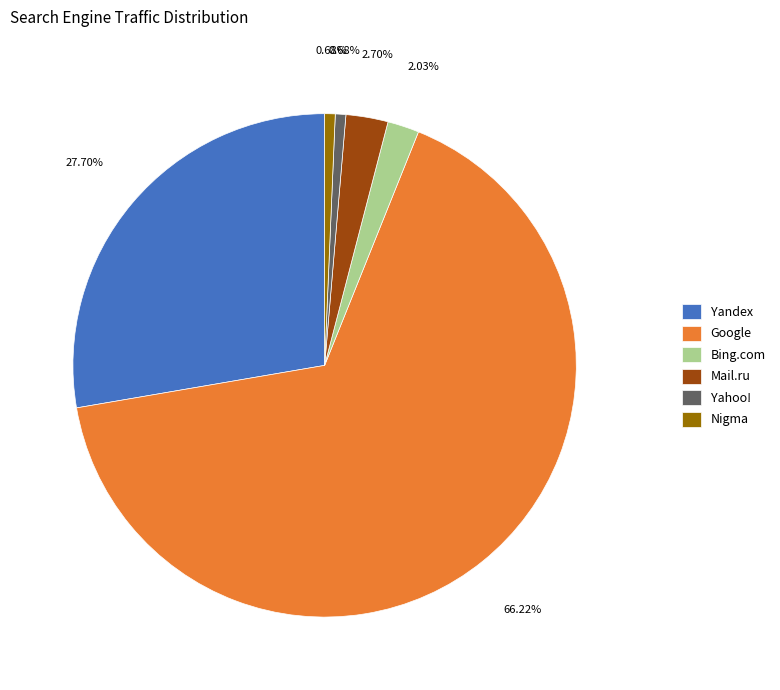

Does any single category account for the majority?

Yes